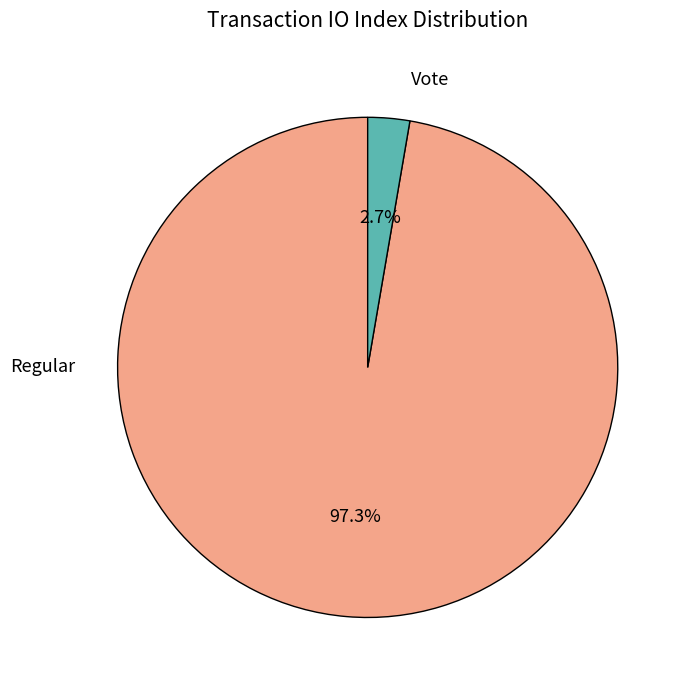

How many slices are in this pie chart?

2